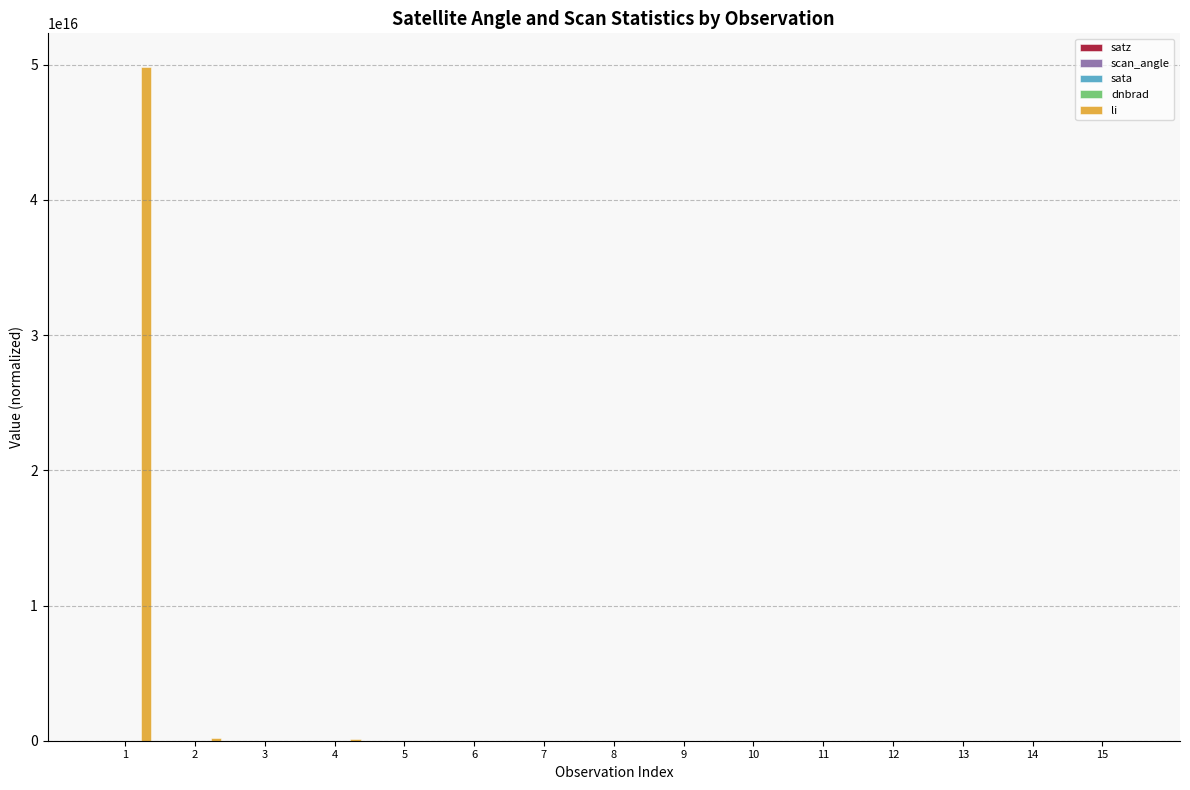

Are the bars grouped side by side (vs. stacked)?

Yes